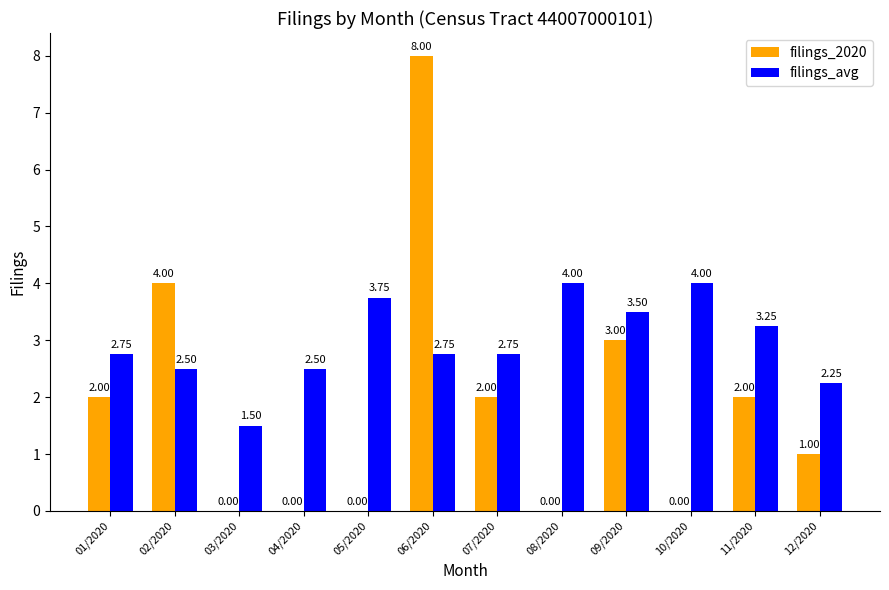

What is the sum of all filings_avg values?

35.5